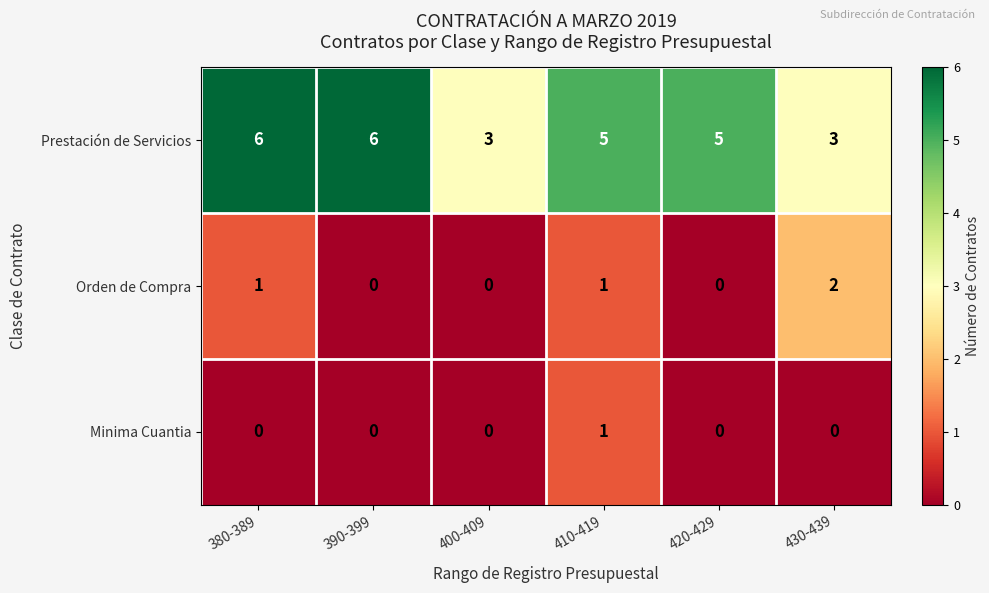

Count the Orden de Compra values in the range 0 to 1.

5